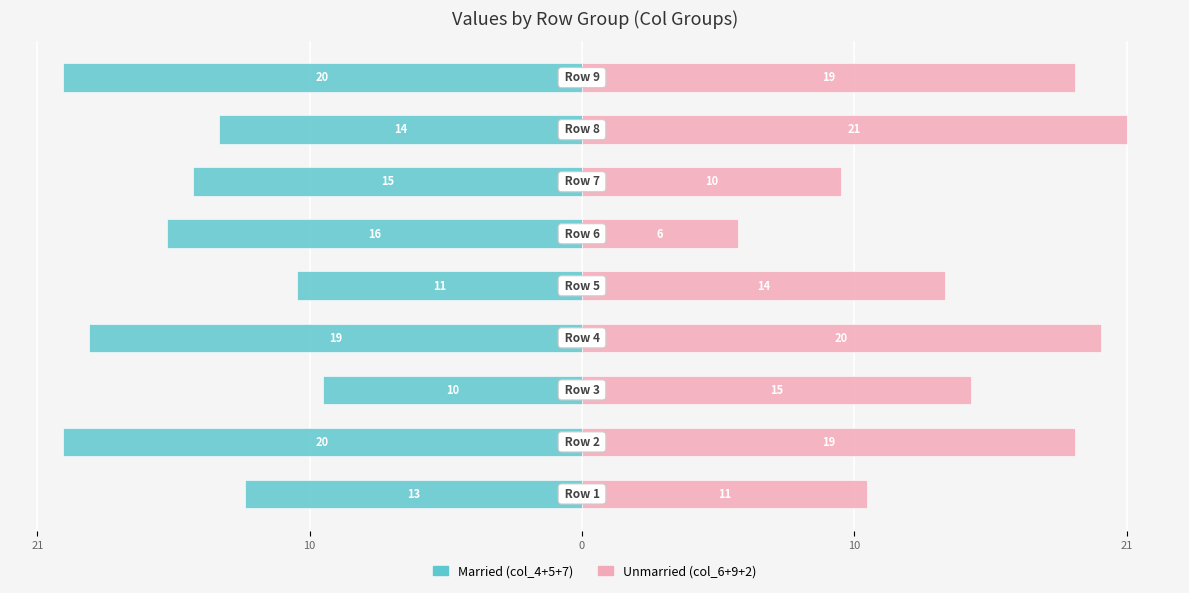

Count the col_4+col_5+col_7 values in the range -19 to -13.

5